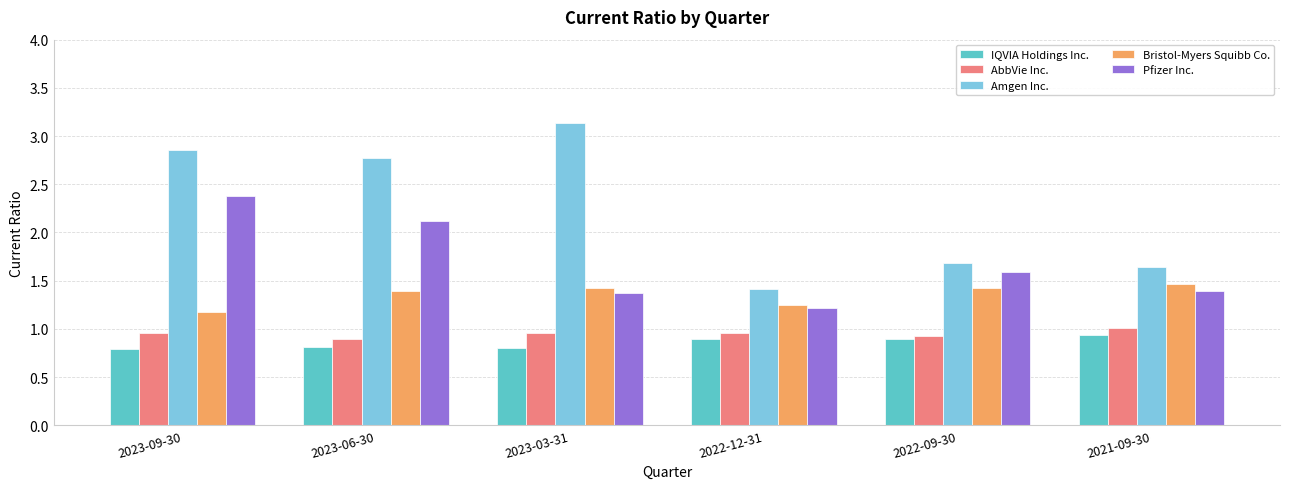

At which category is the sum across all series the highest?

2023-09-30